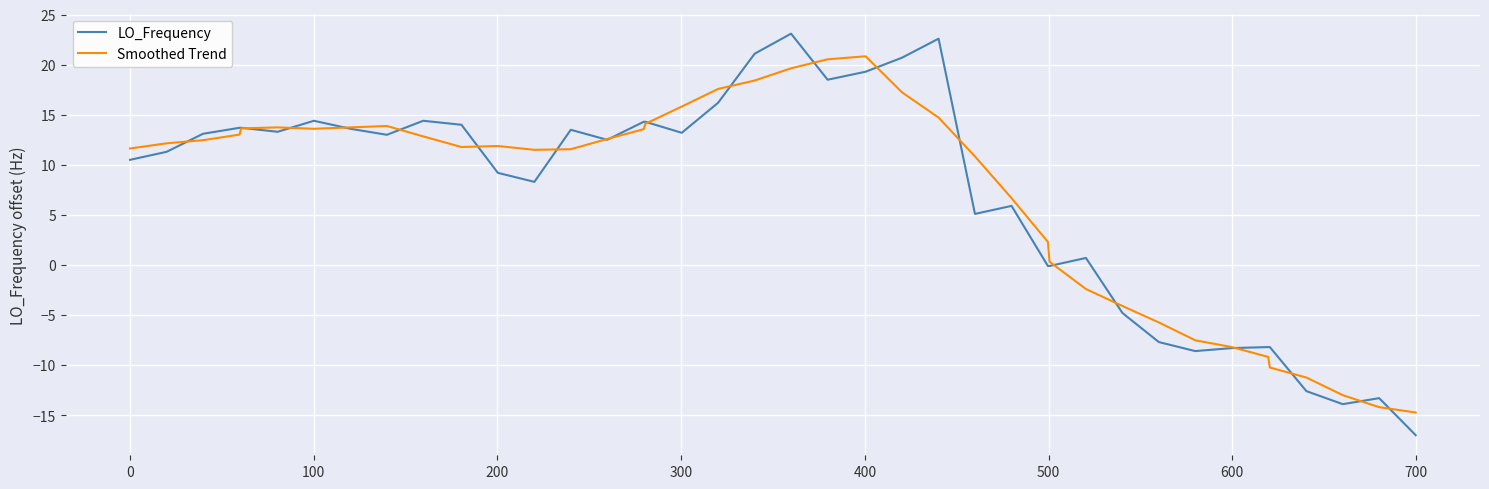

Which series has the largest range (max minus min)?

LO_Frequency